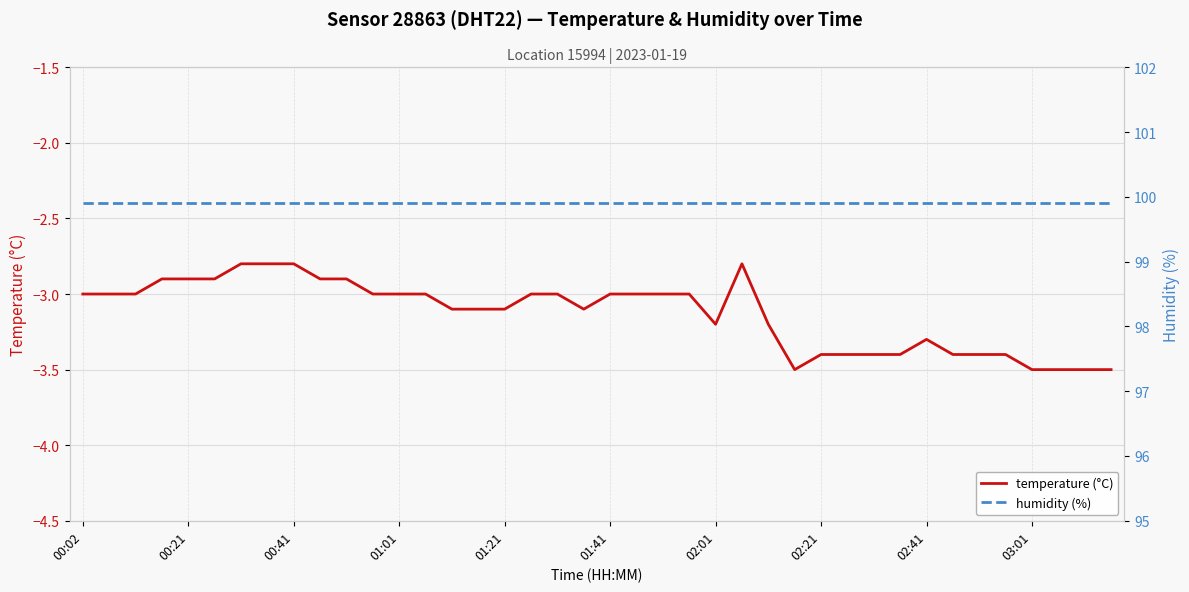

At which category does the chart reach its minimum across all series?

27